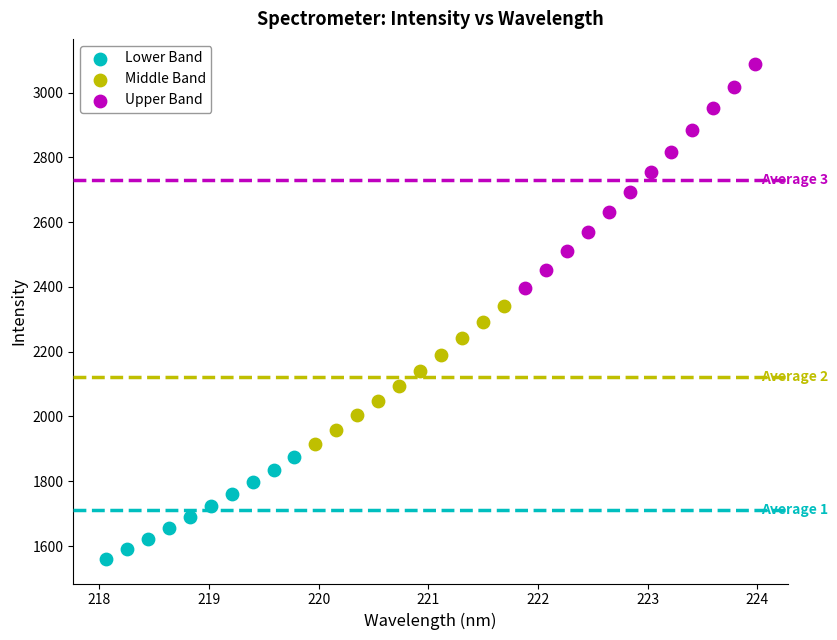

Which series has the largest Y range (max minus min)?

Upper Band